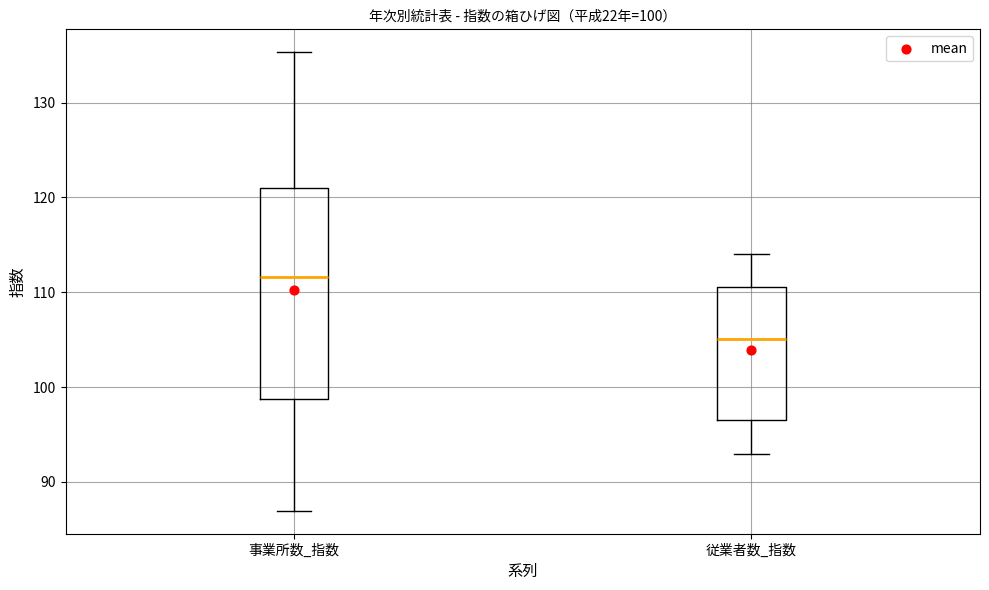

Which box has the lowest median line?

従業者数_指数